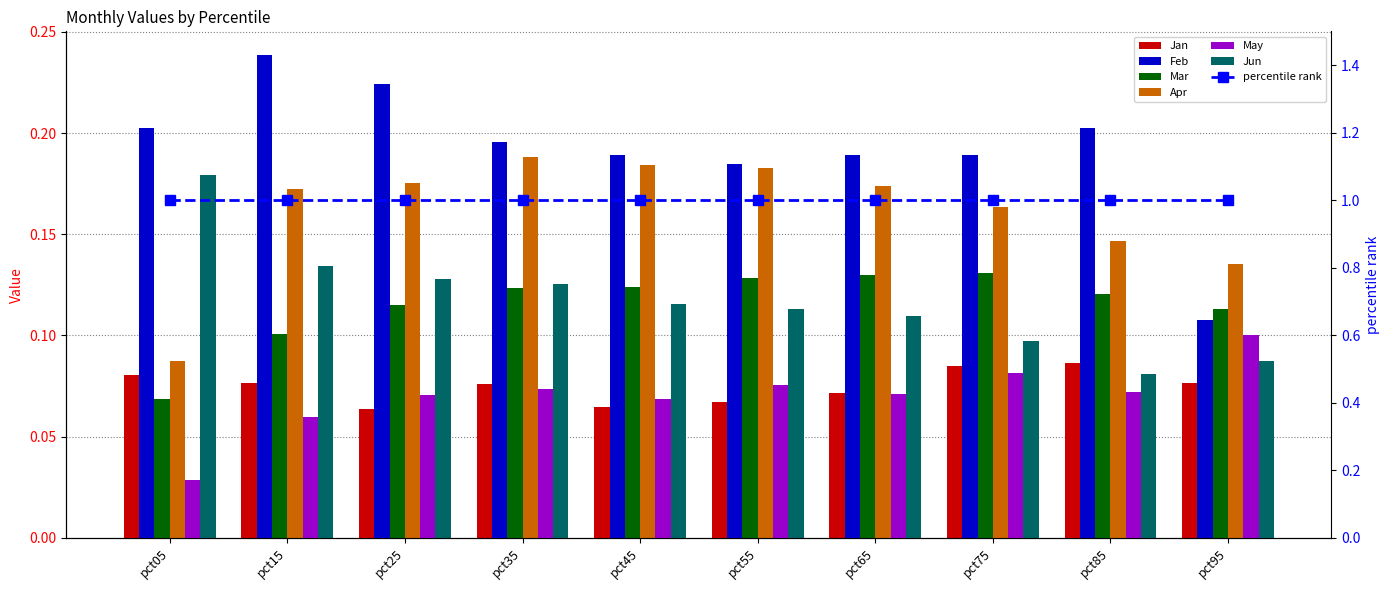

What is the sum of all Apr values?

1.6